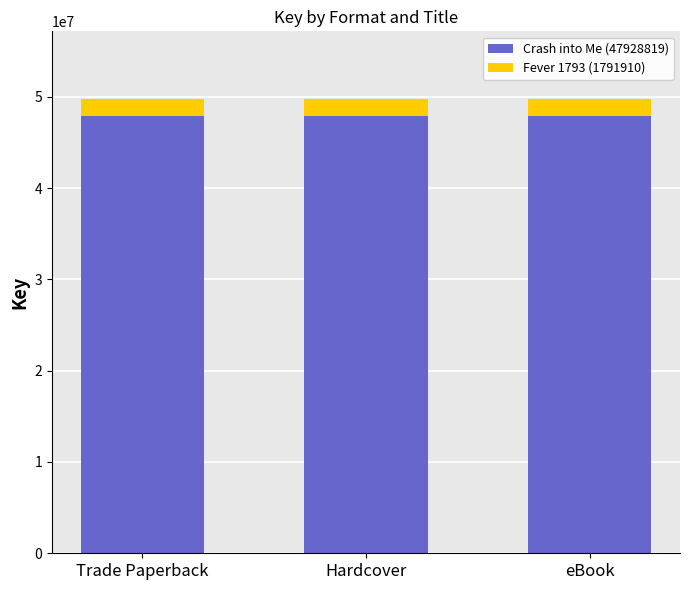

What is the total value across all series at Hardcover?

49720729